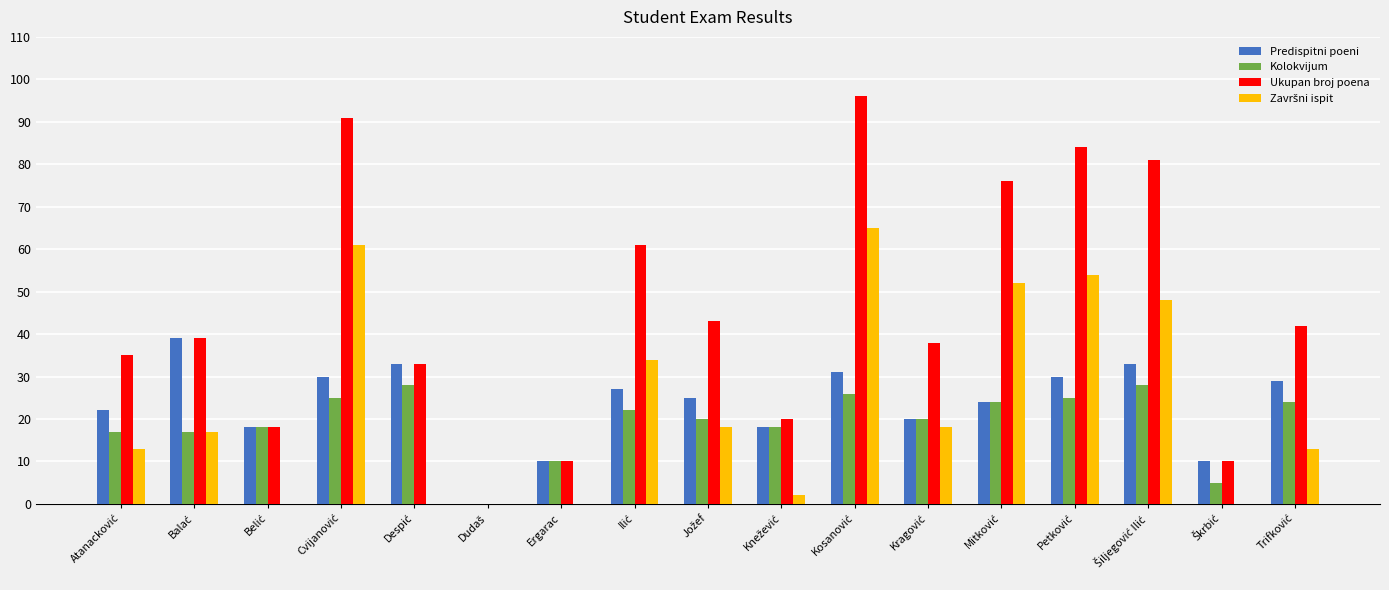

What is the greatest value displayed?

96